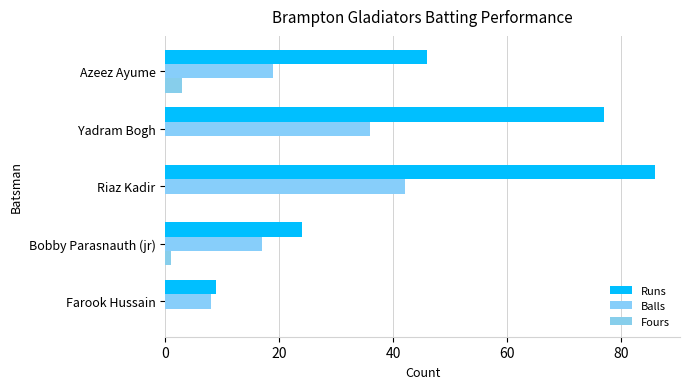

Which series has the widest spread of values?

Runs